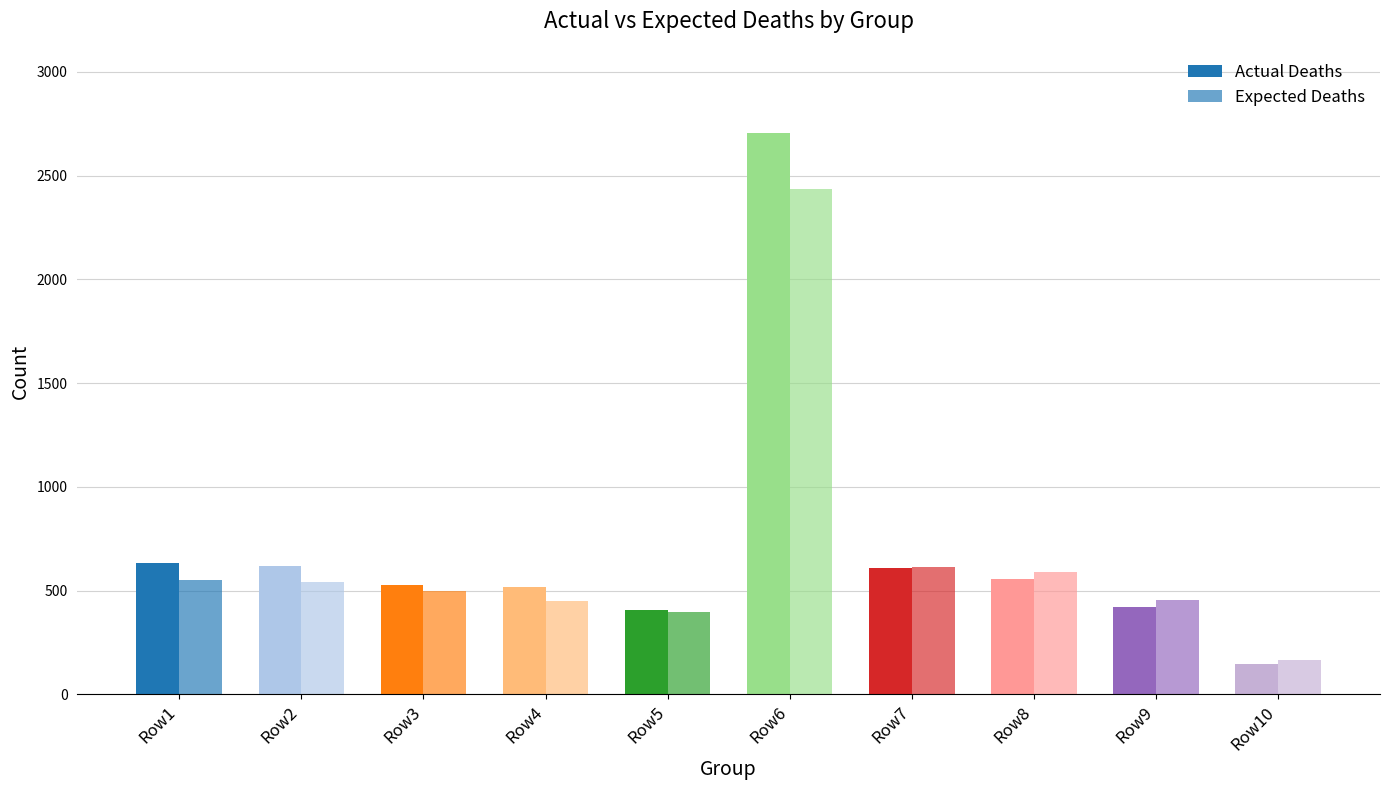

Which series has the largest total across all categories?

Actual Deaths